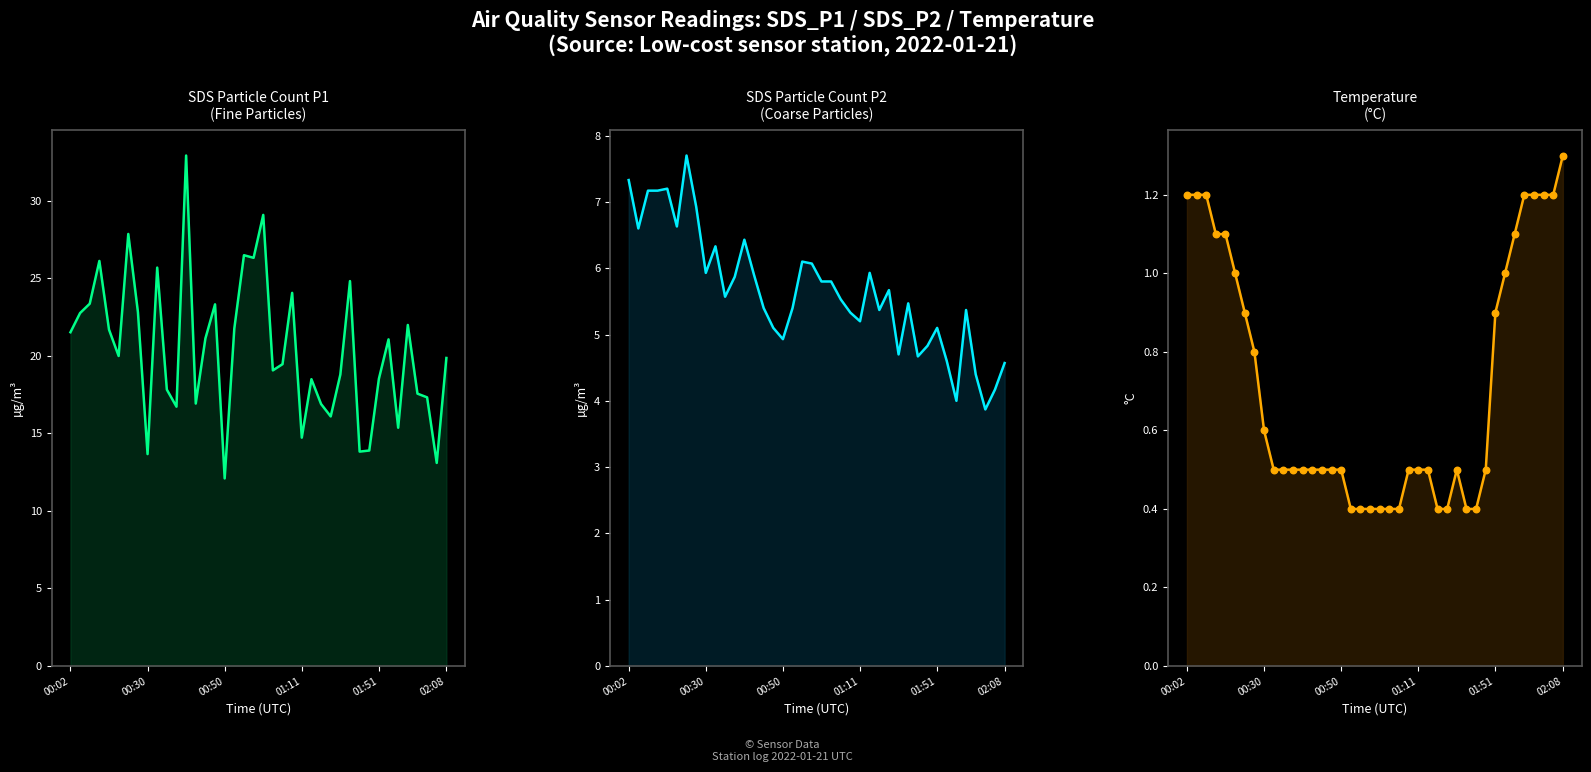

At how many categories does at least one series exceed 29?

2